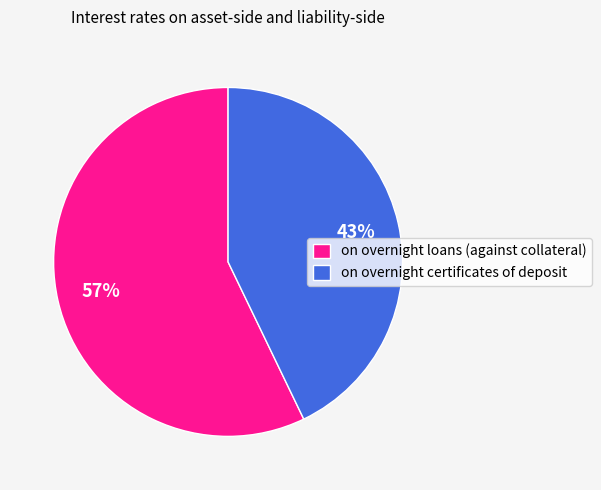

What percentage is the on overnight loans (against collateral) slice, to the nearest percent?

57%